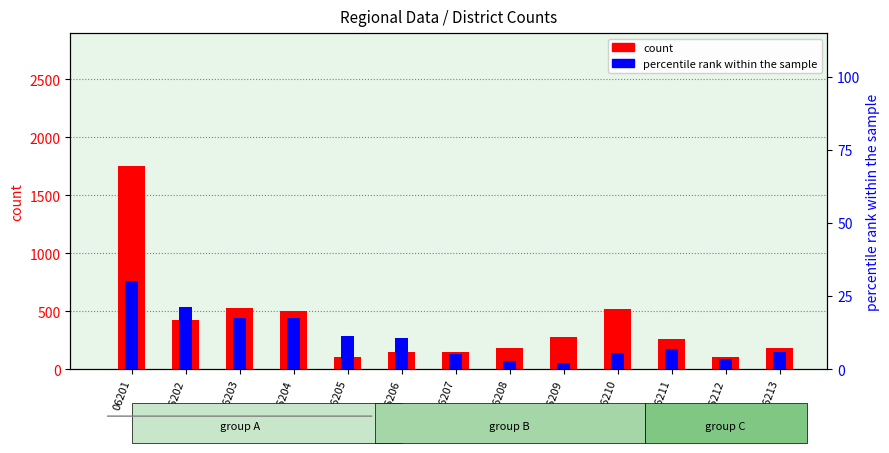

Which series changed the most between 06203 and 06210?

percentile rank within the sample